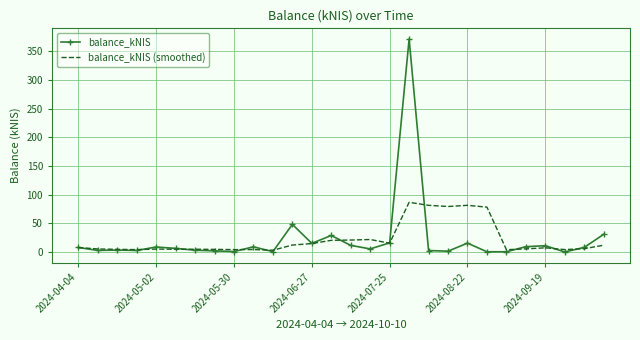

Rank the series by their maximum value, from highest to lowest.

balance_kNIS, balance_kNIS (smoothed)